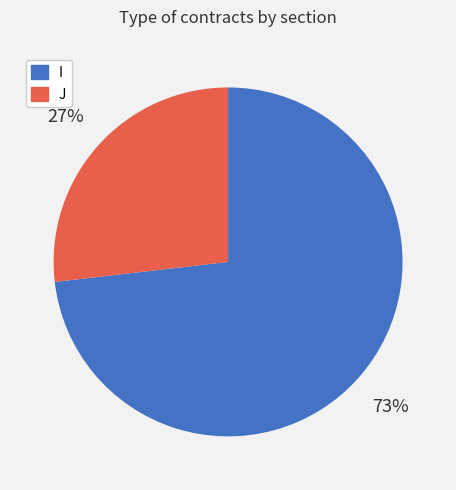

What percentage is the I slice, to the nearest percent?

73%